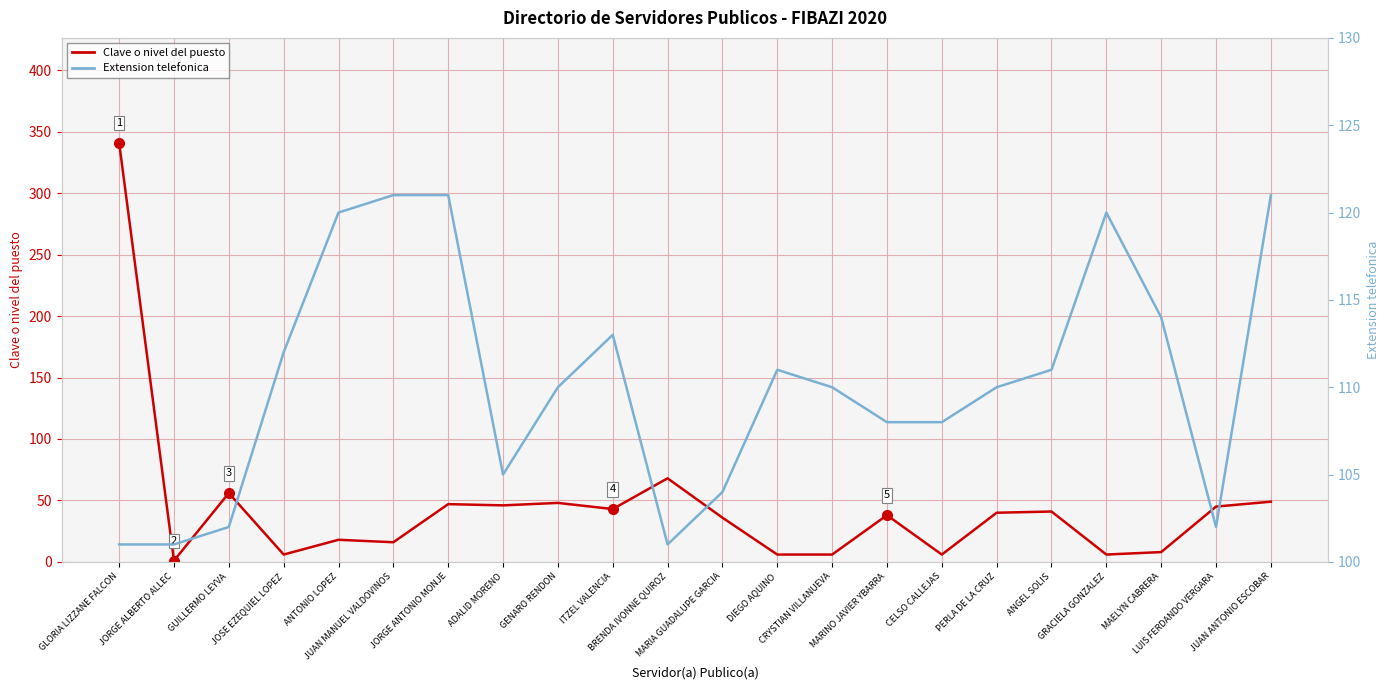

At which label does Clave o nivel del puesto reach its minimum?

JORGE ALBERTO ALLEC